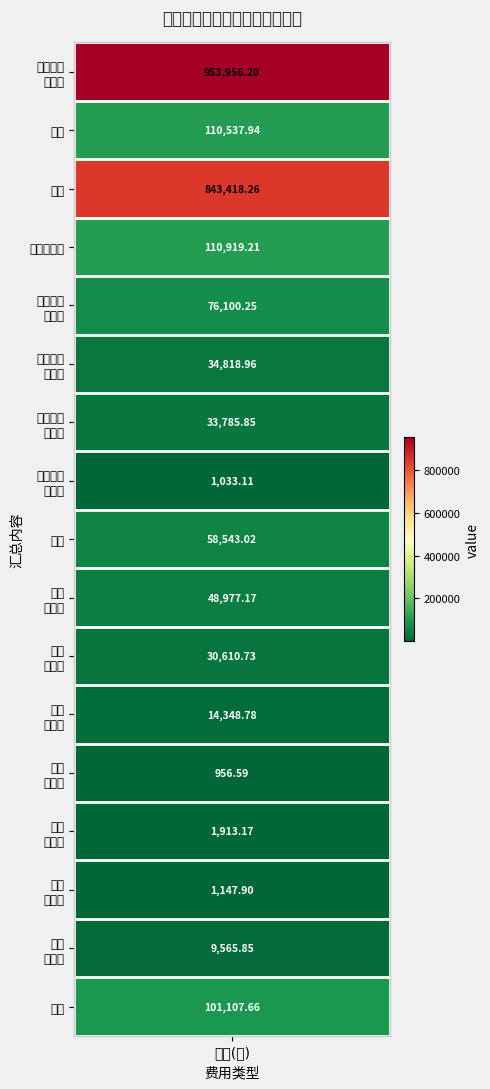

What is the sum of all 新装 values?

843418.3